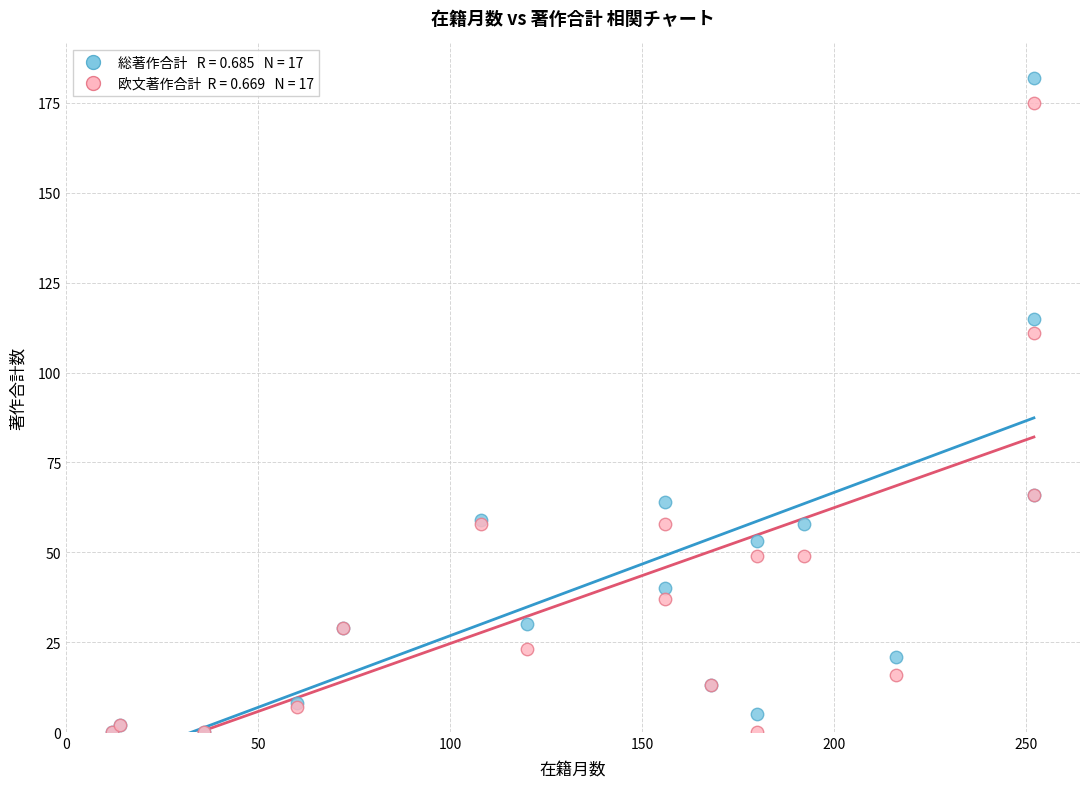

Across all series, what Y value is closest to 91?

111